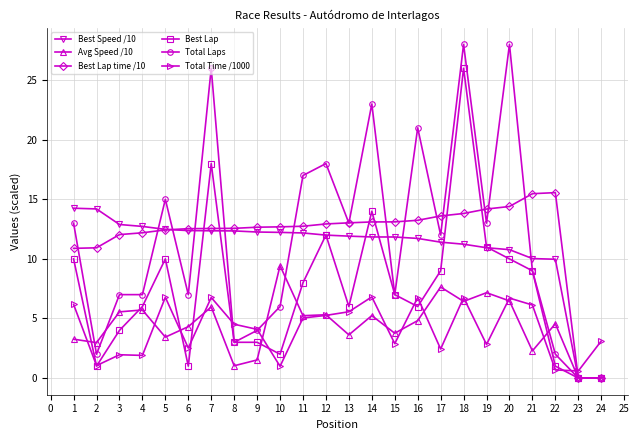

How many distinct data groups are displayed?

6